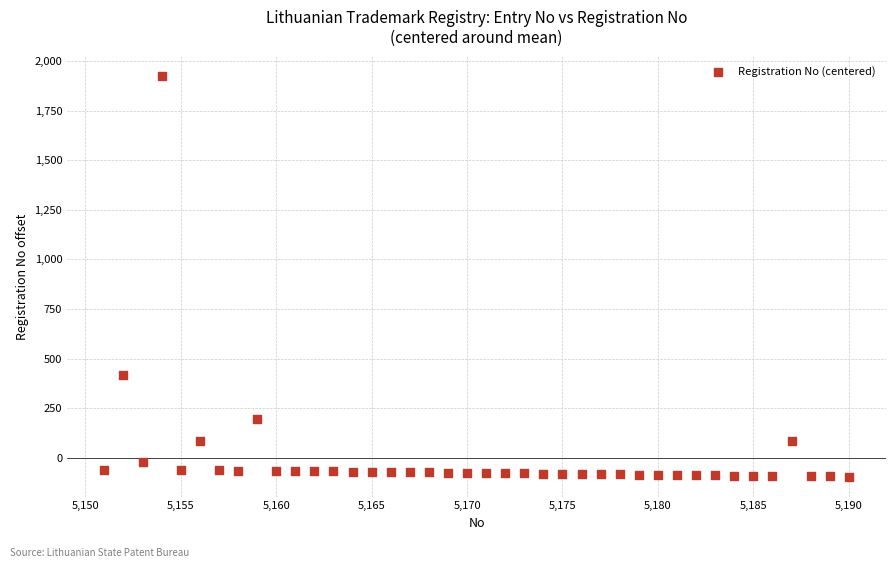

What Y value in the scatter plot is closest to 913?

416.6